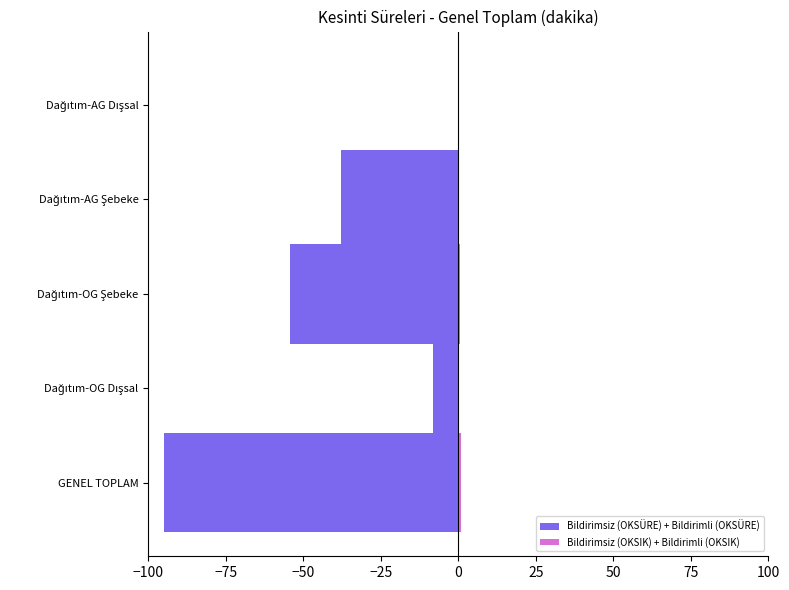

Between Dağıtım-OG Şebeke and Dağıtım-AG Şebeke, which series saw the biggest shift?

Bildirimsiz (OKSÜRE) + Bildirimli (OKSÜRE)